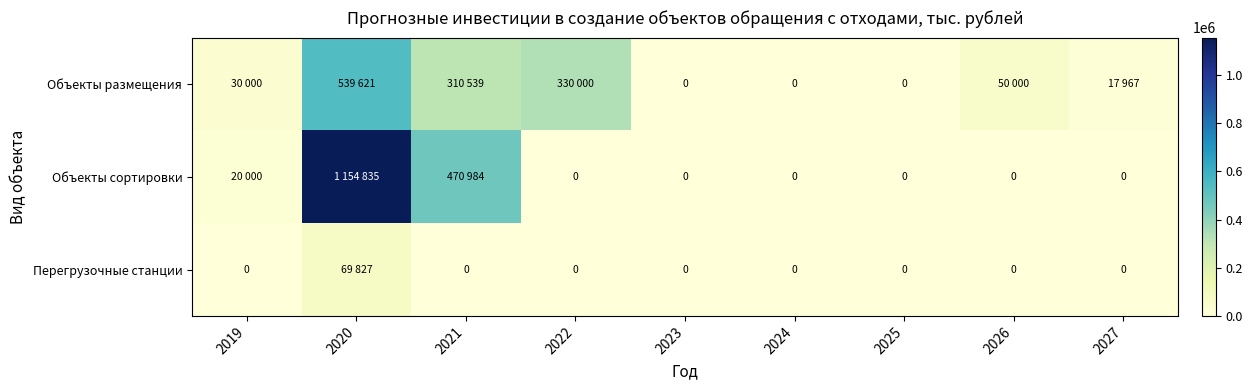

What is the highest value of the Перегрузочные станции series?

69827